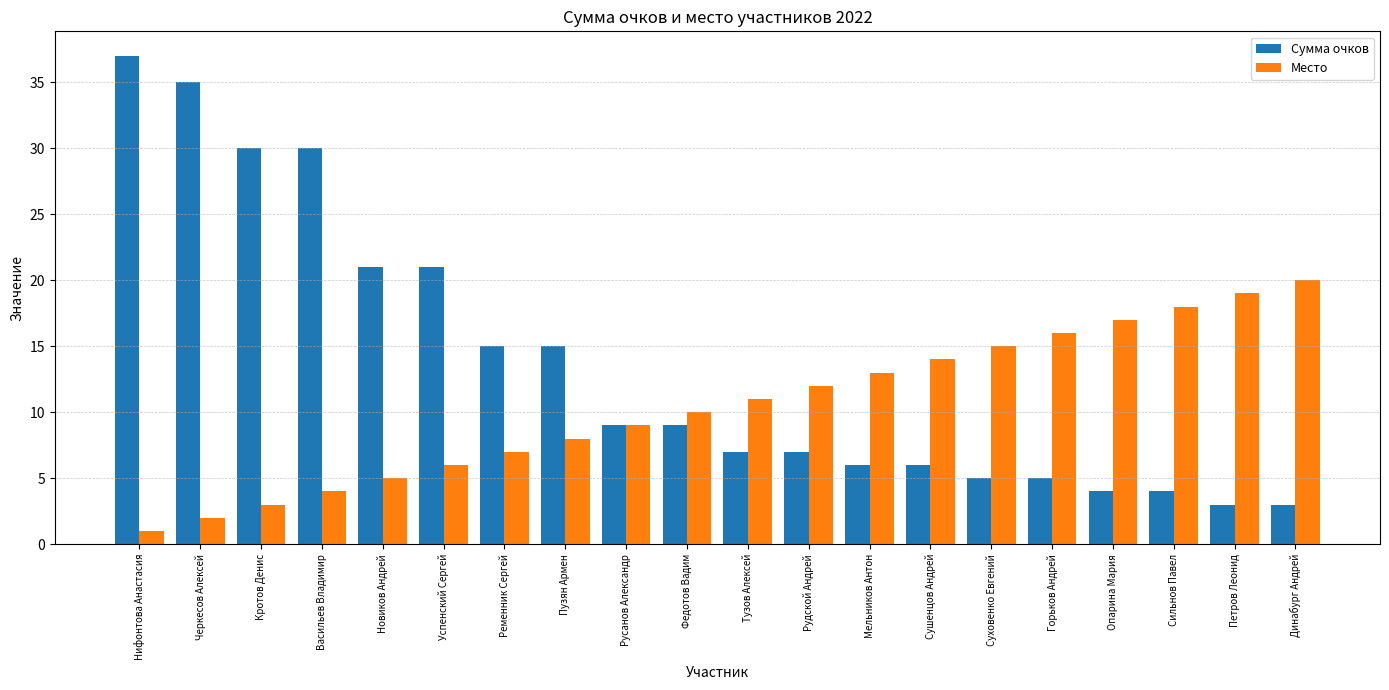

What are all the series names shown in the legend?

Сумма очков, Место